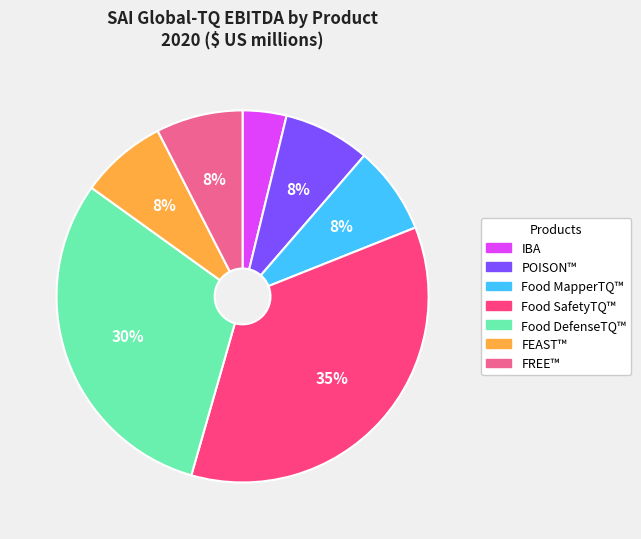

The IBA slice represents 14% of the pie. True or false?

False